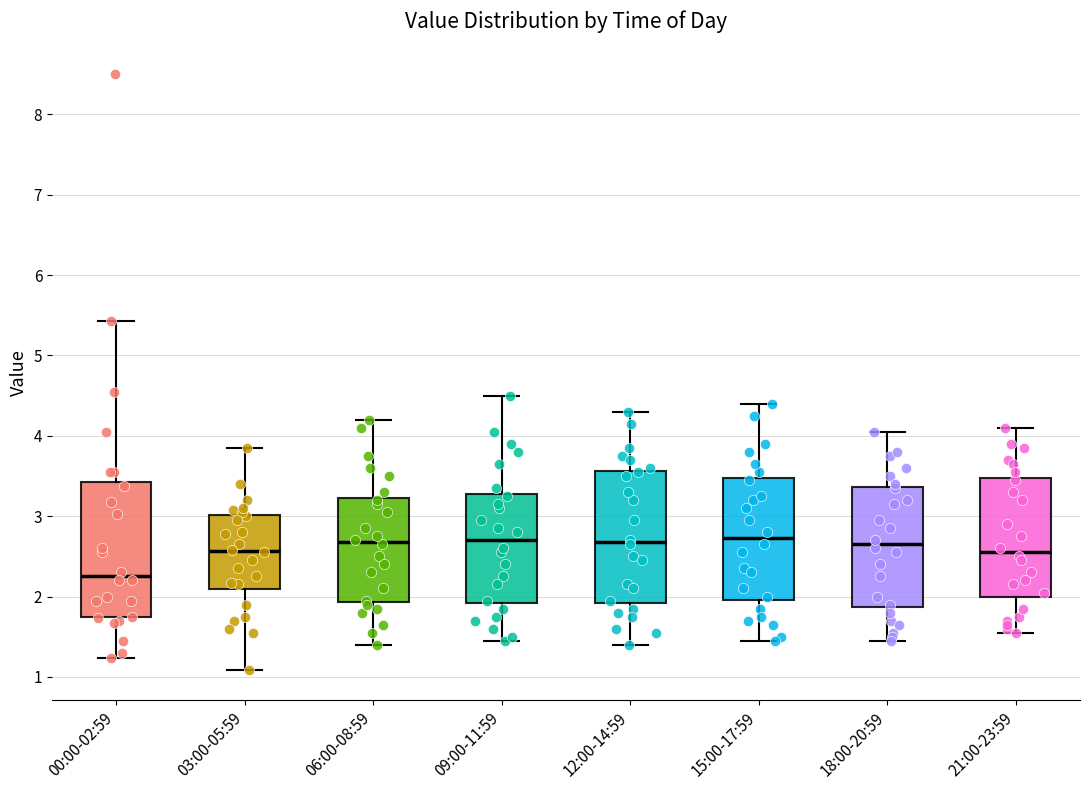

Reading left to right, read every box against the y-axis: the position of its median line, the range the box covers, and the ends of its whiskers. The values are not printed on the chart, so give them approximately, as read against the axis.

00:00-02:59: median 2.3, box 1.7 to 3.4, whiskers 1.2 to 5.4
03:00-05:59: median 2.6, box 2.1 to 3.0, whiskers 1.1 to 3.9
06:00-08:59: median 2.7, box 1.9 to 3.2, whiskers 1.4 to 4.2
09:00-11:59: median 2.7, box 1.9 to 3.3, whiskers 1.5 to 4.5
12:00-14:59: median 2.7, box 1.9 to 3.6, whiskers 1.4 to 4.3
15:00-17:59: median 2.7, box 2.0 to 3.5, whiskers 1.5 to 4.4
18:00-20:59: median 2.7, box 1.9 to 3.4, whiskers 1.5 to 4.1
21:00-23:59: median 2.6, box 2.0 to 3.5, whiskers 1.6 to 4.1